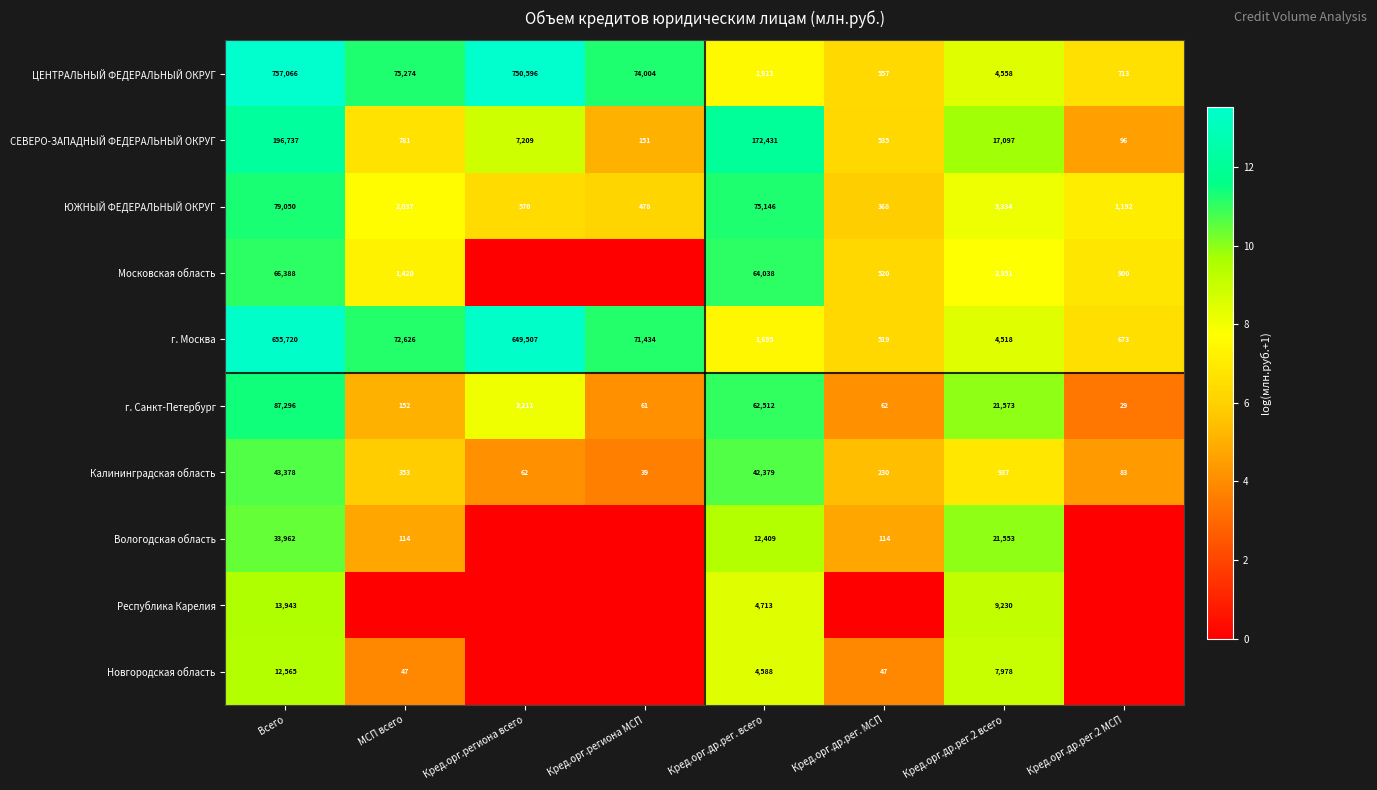

Count the number of categories in the chart.

8